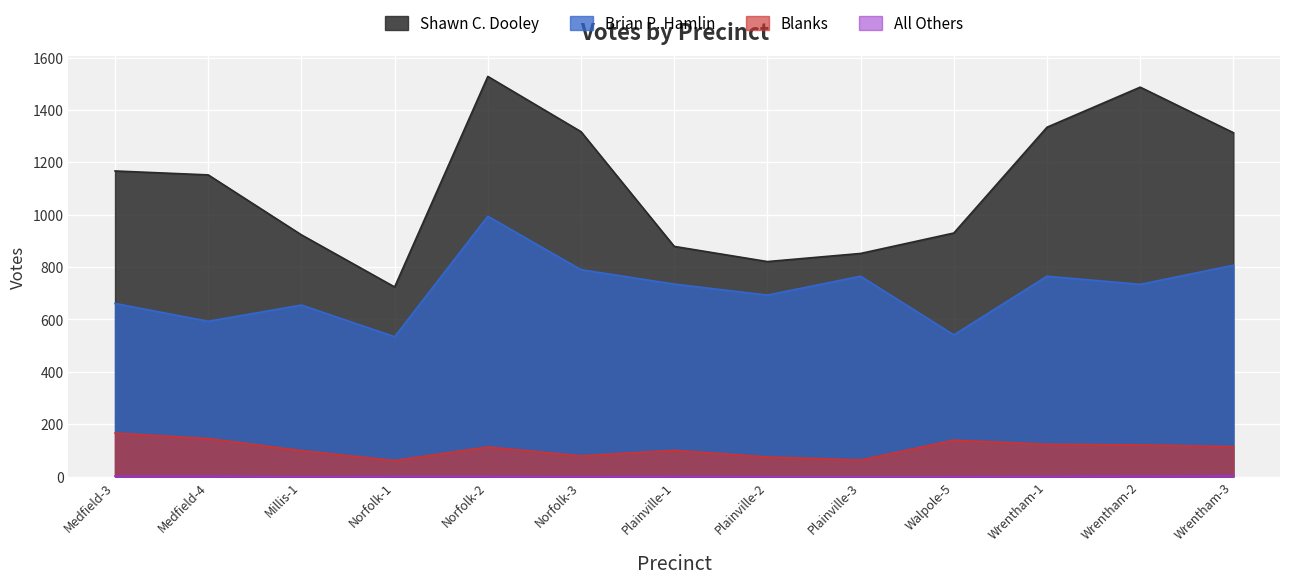

What is the difference between the Blanks values at Medfield-3 and Norfolk-2?

53